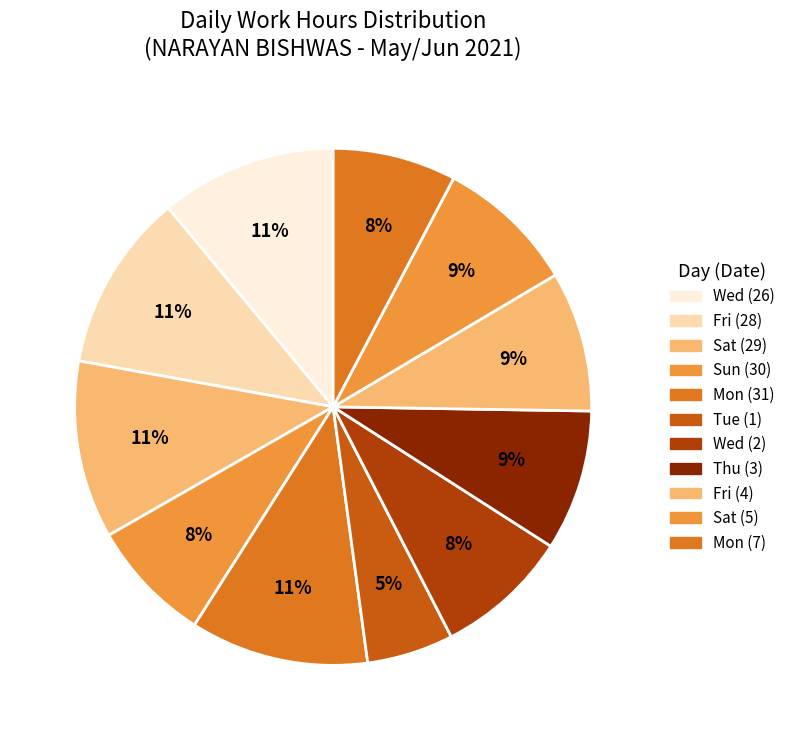

Between Wed (26) and Fri (28), which is larger?

Fri (28)